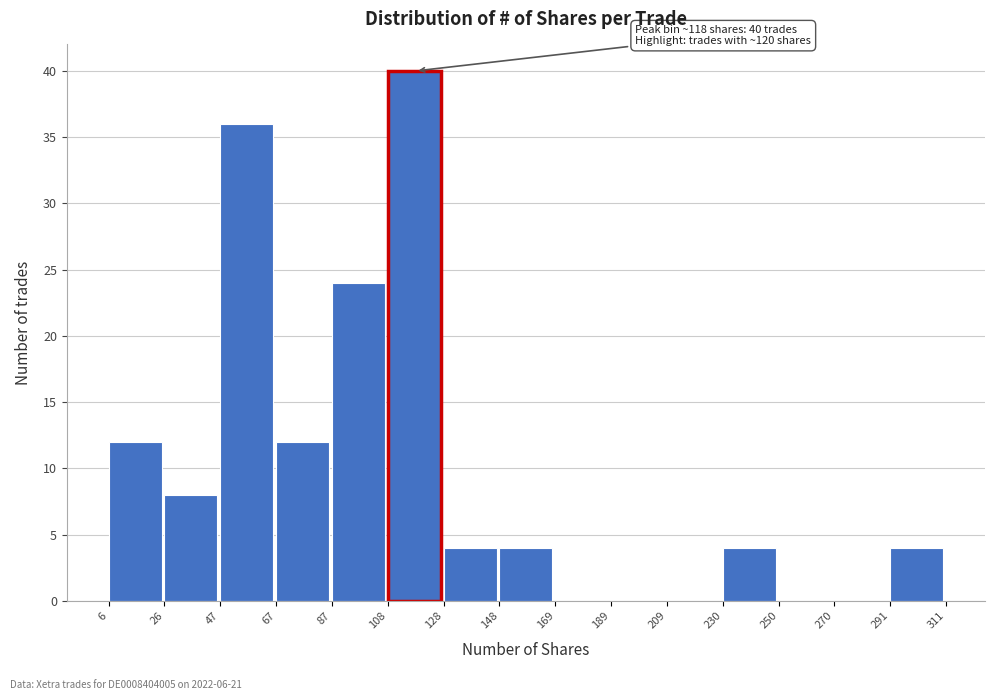

Over which range of the x-axis is the bar tallest?

108 to 128